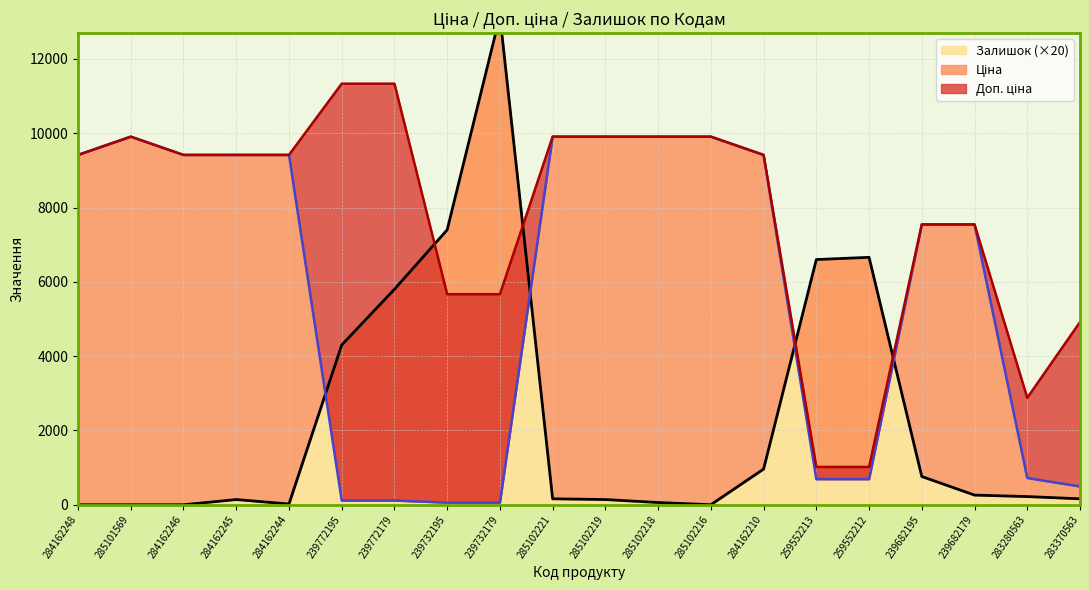

How many lines are shown in the chart?

3